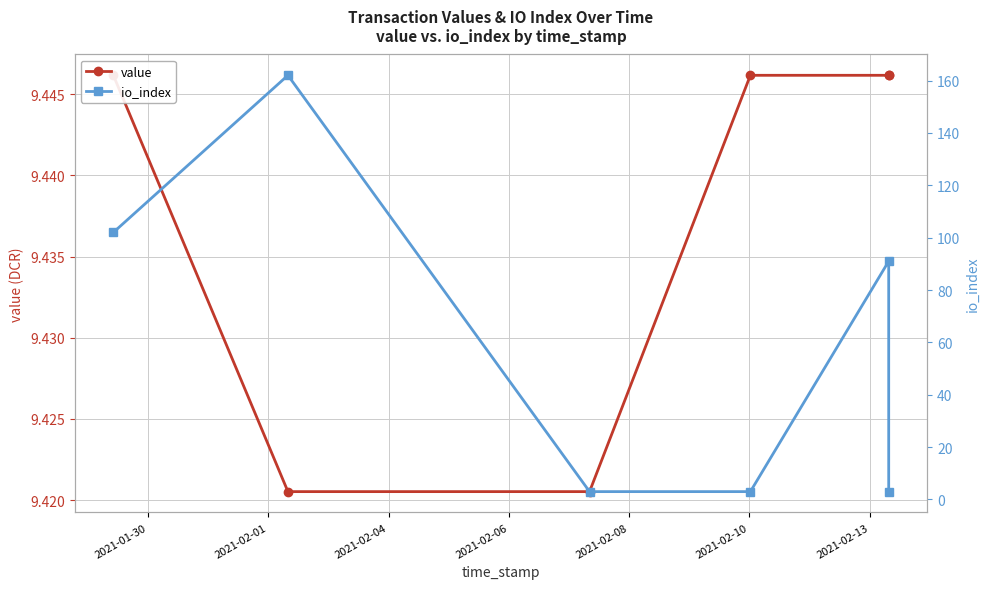

What is the smallest value displayed?

3.0